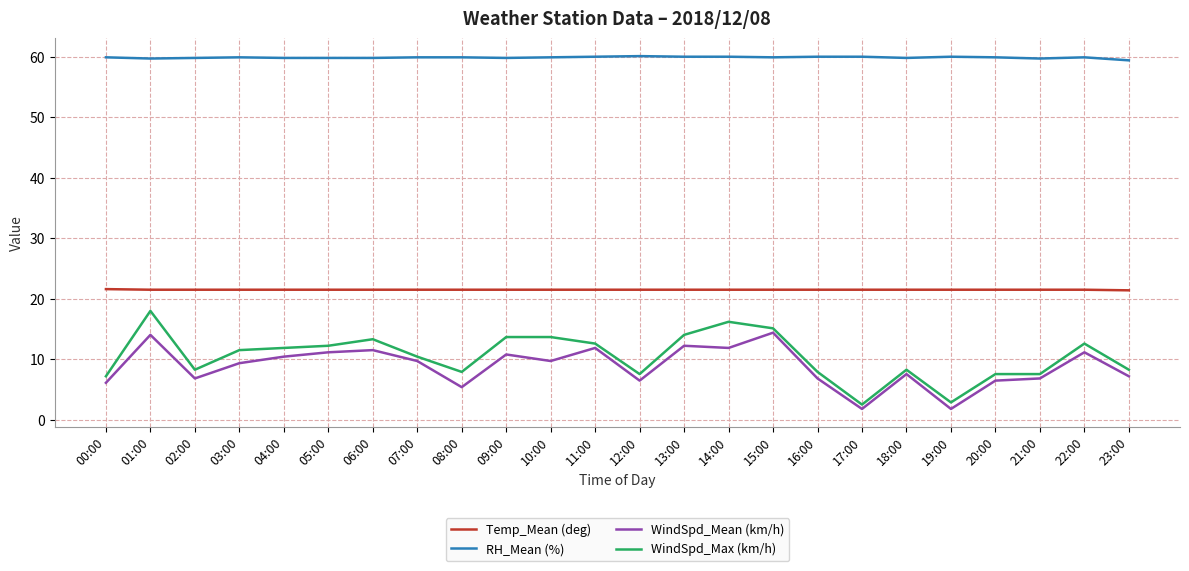

Count the number of categories in the chart.

24